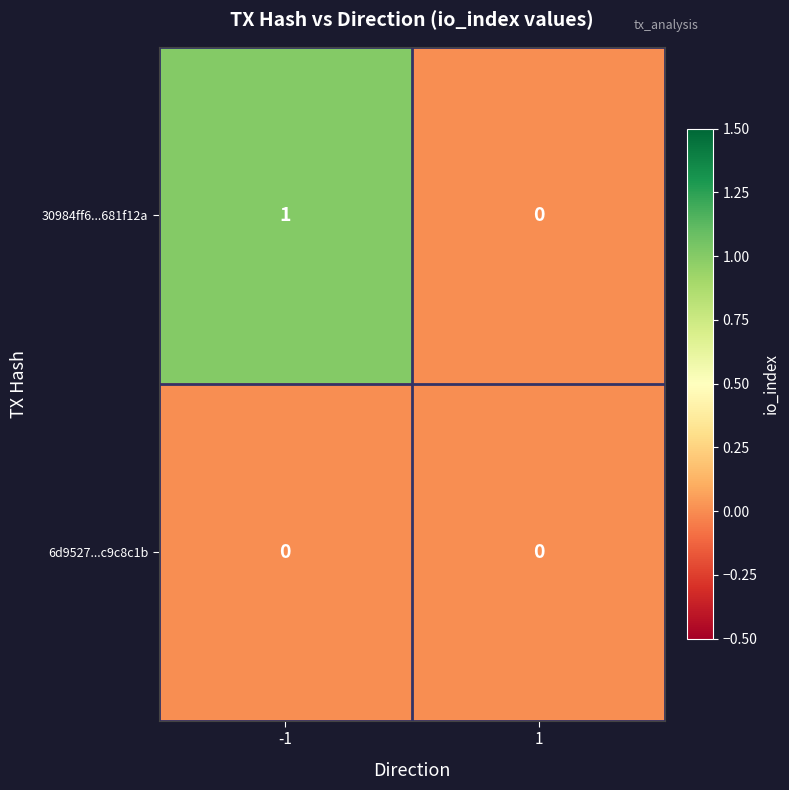

True or false: 30984ff6...681f12a has a value of 1 at -1.

True